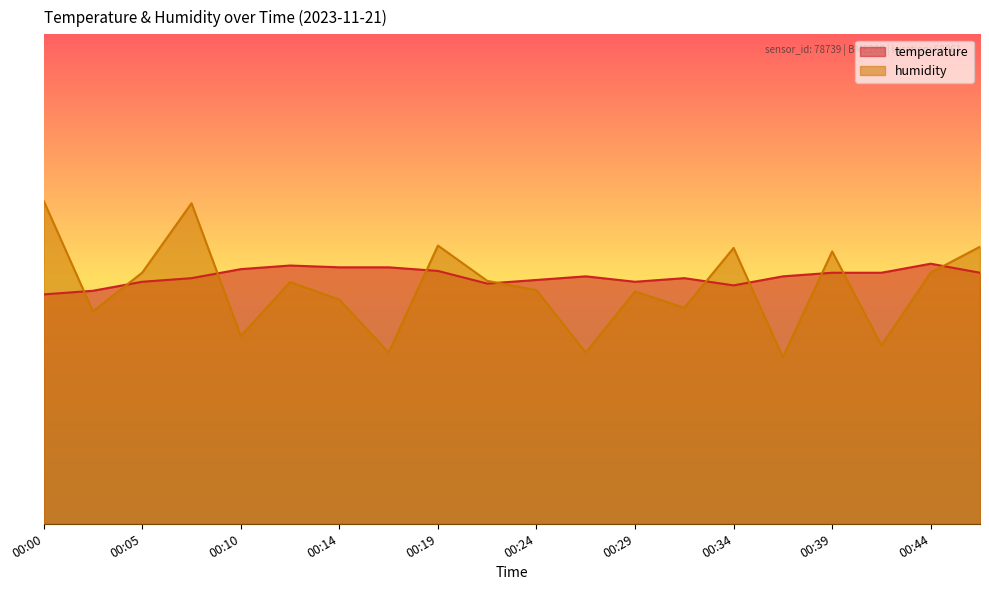

Rank the series by their average value, from lowest to highest.

humidity, temperature